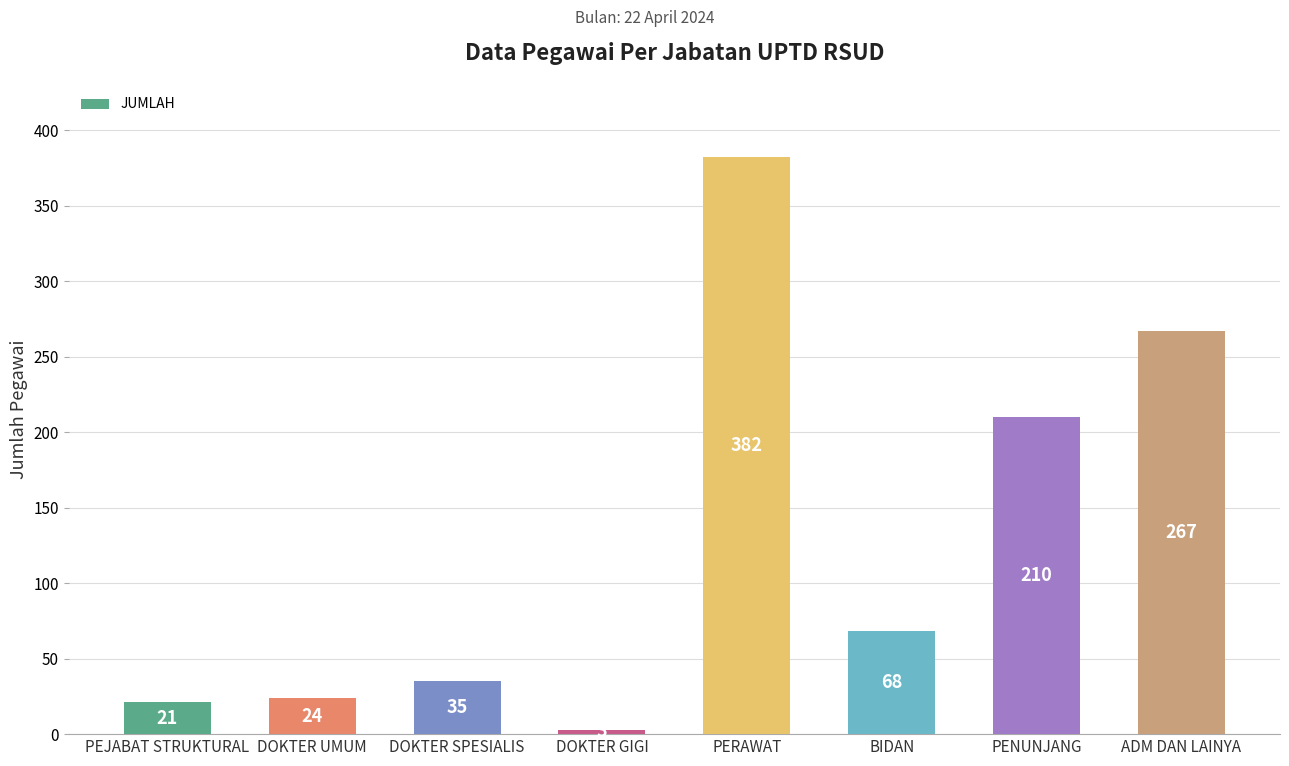

How many bars are there in total?

8